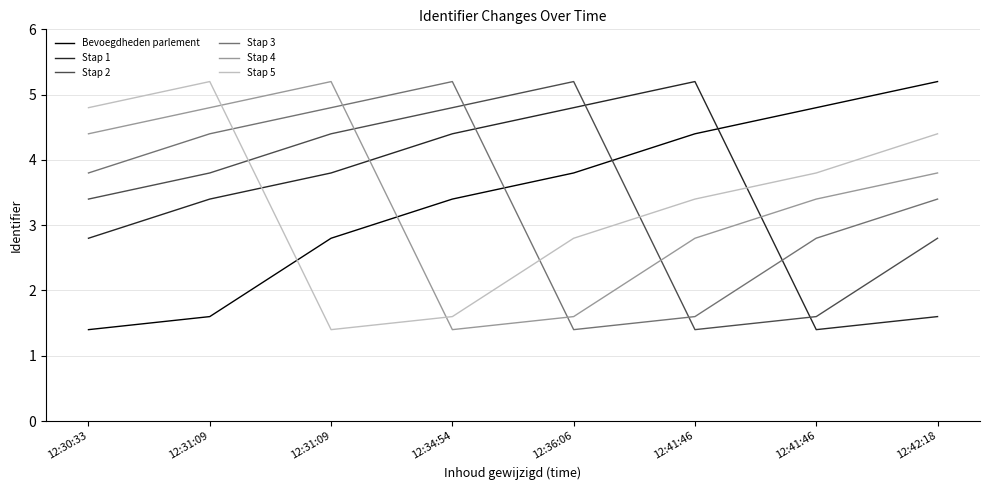

Reading right to left, transcribe all the data shown in this chart.

Bevoegdheden parlement: 5.2	4.8	4.4	3.8	3.4	2.8	1.6	1.4
Stap 1: 1.6	1.4	5.2	4.8	4.4	3.8	3.4	2.8
Stap 2: 2.8	1.6	1.4	5.2	4.8	4.4	3.8	3.4
Stap 3: 3.4	2.8	1.6	1.4	5.2	4.8	4.4	3.8
Stap 4: 3.8	3.4	2.8	1.6	1.4	5.2	4.8	4.4
Stap 5: 4.4	3.8	3.4	2.8	1.6	1.4	5.2	4.8